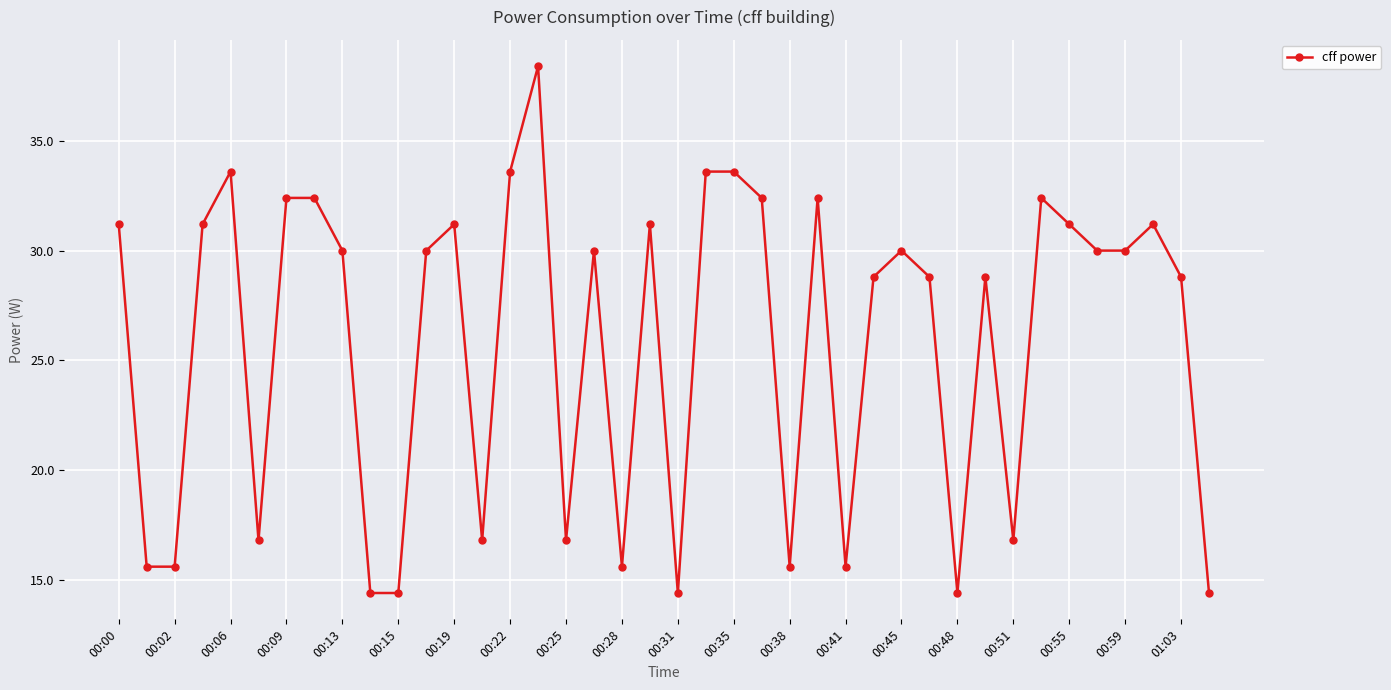

What is the smallest value displayed?

14.4